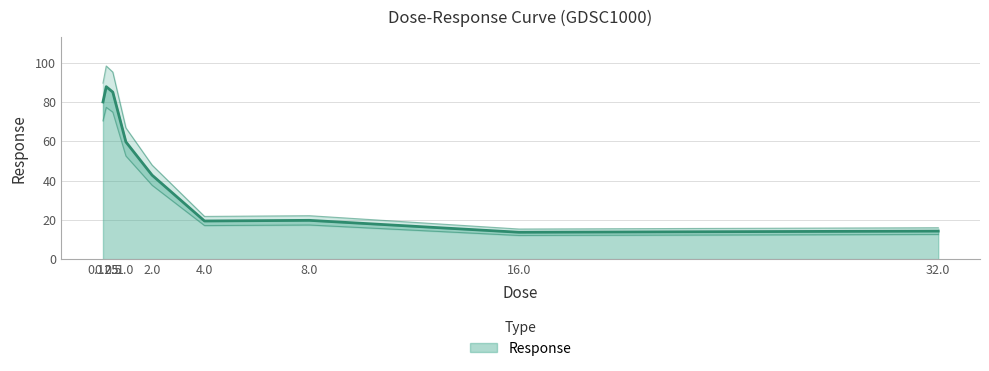

The chart shows a value of 19.4 at 4.0. True or false?

True